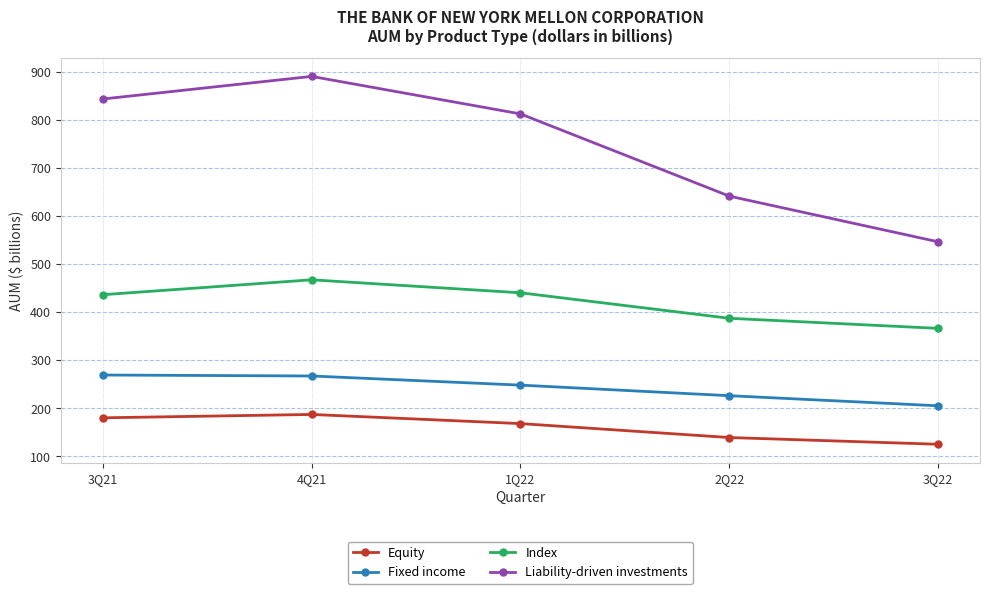

Rank the series by their maximum value, from highest to lowest.

Liability-driven investments, Index, Fixed income, Equity